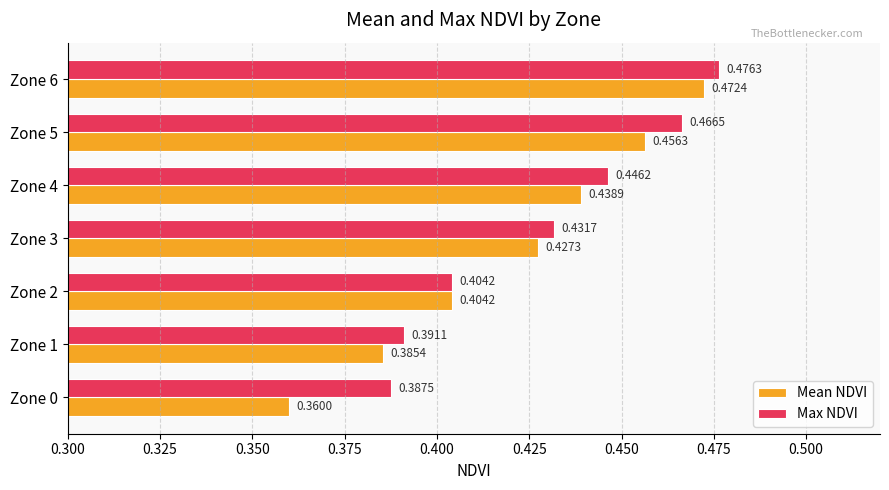

Which series has the widest spread of values?

Mean NDVI